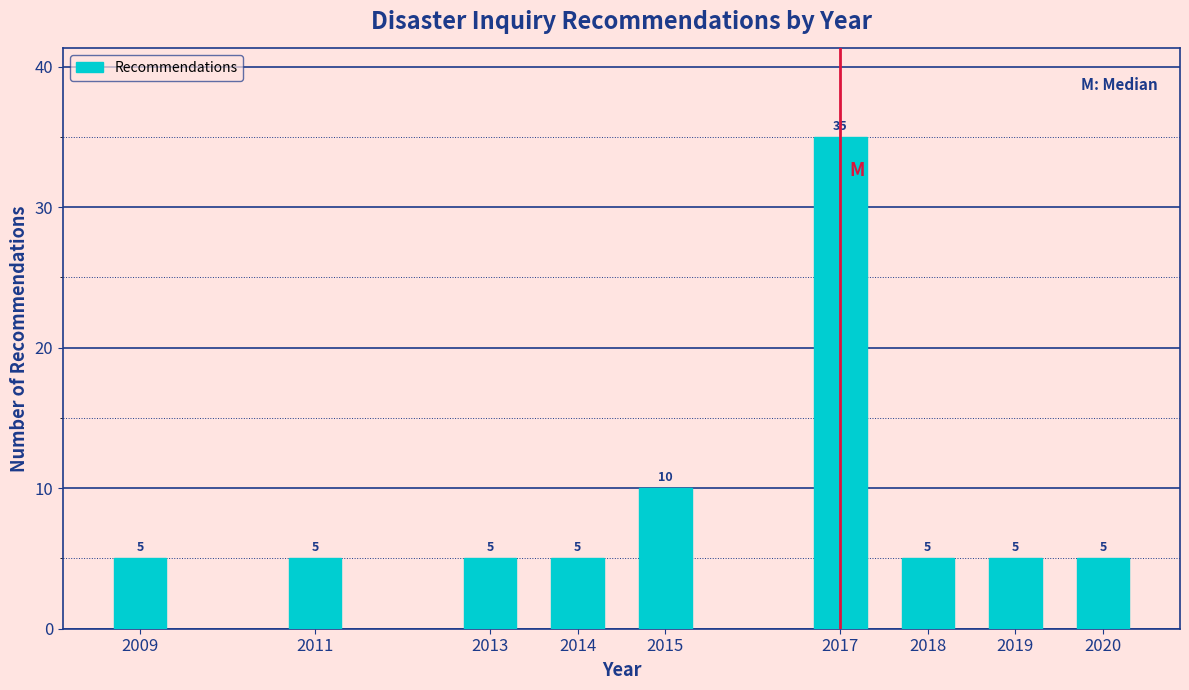

Reading left to right, what are all the values shown in this chart?

5	5	5	5	10	35	5	5	5